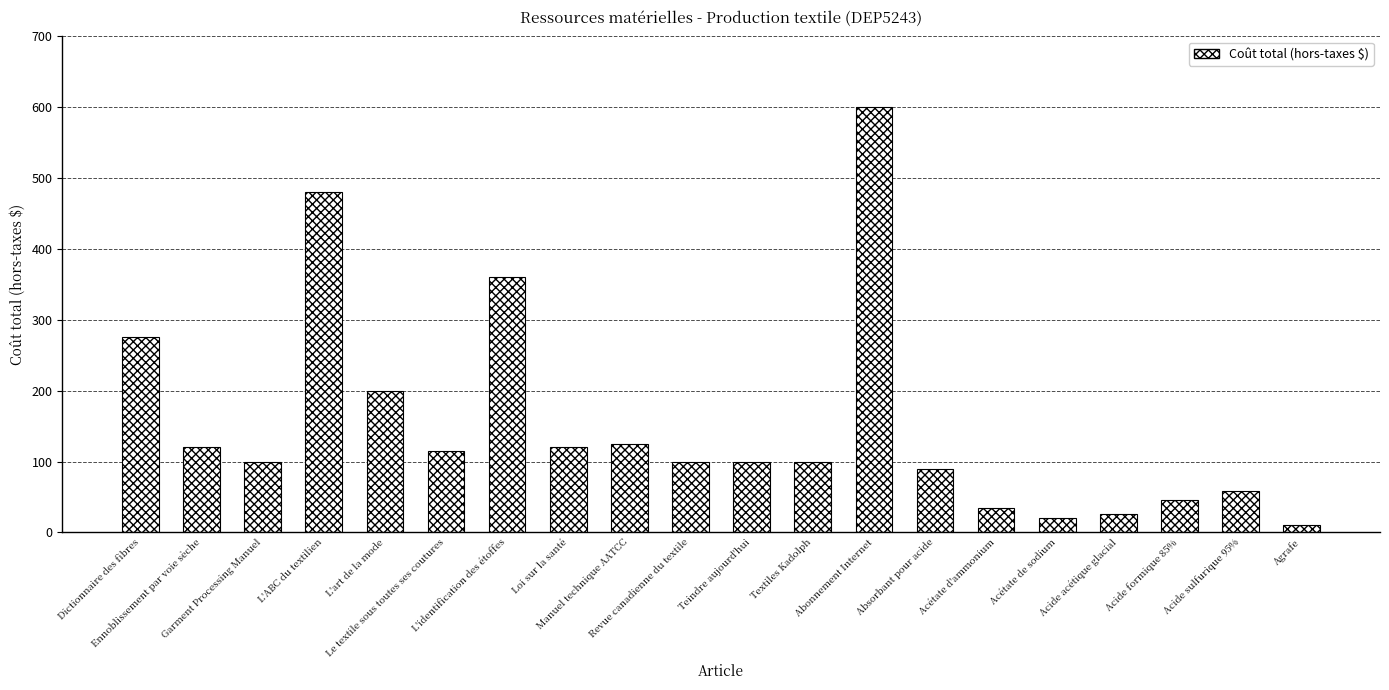

Are the bars horizontal?

No